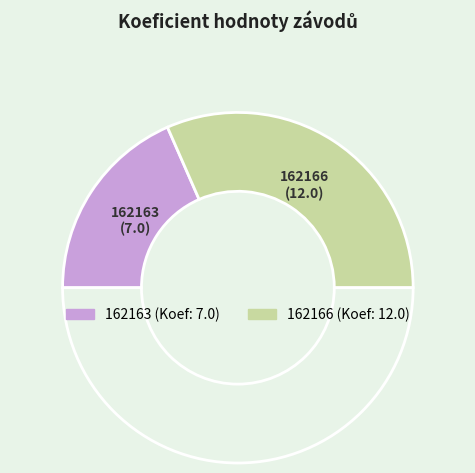

To the nearest percent, what is the difference between the largest and smallest slice percentages?

26%